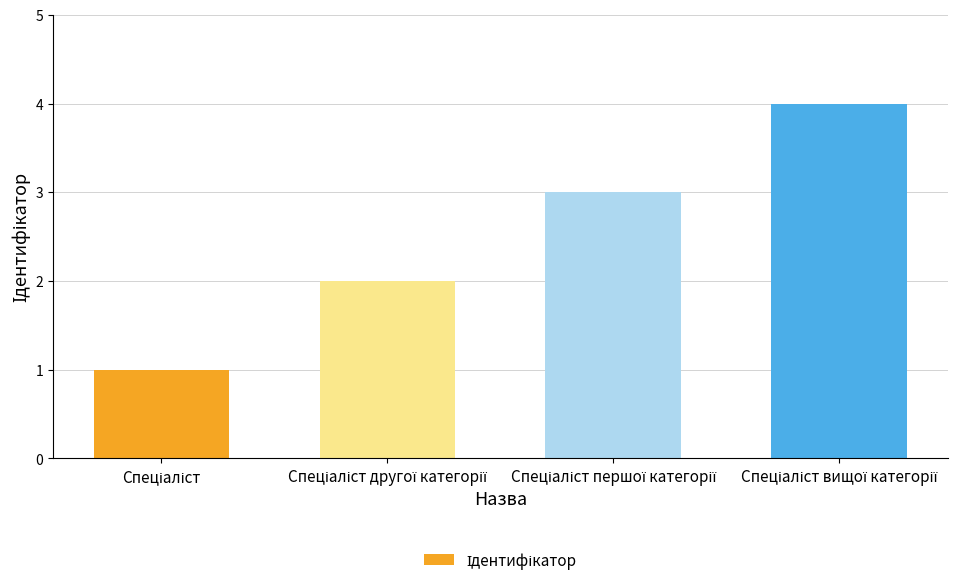

What is the difference between the maximum and minimum values?

3